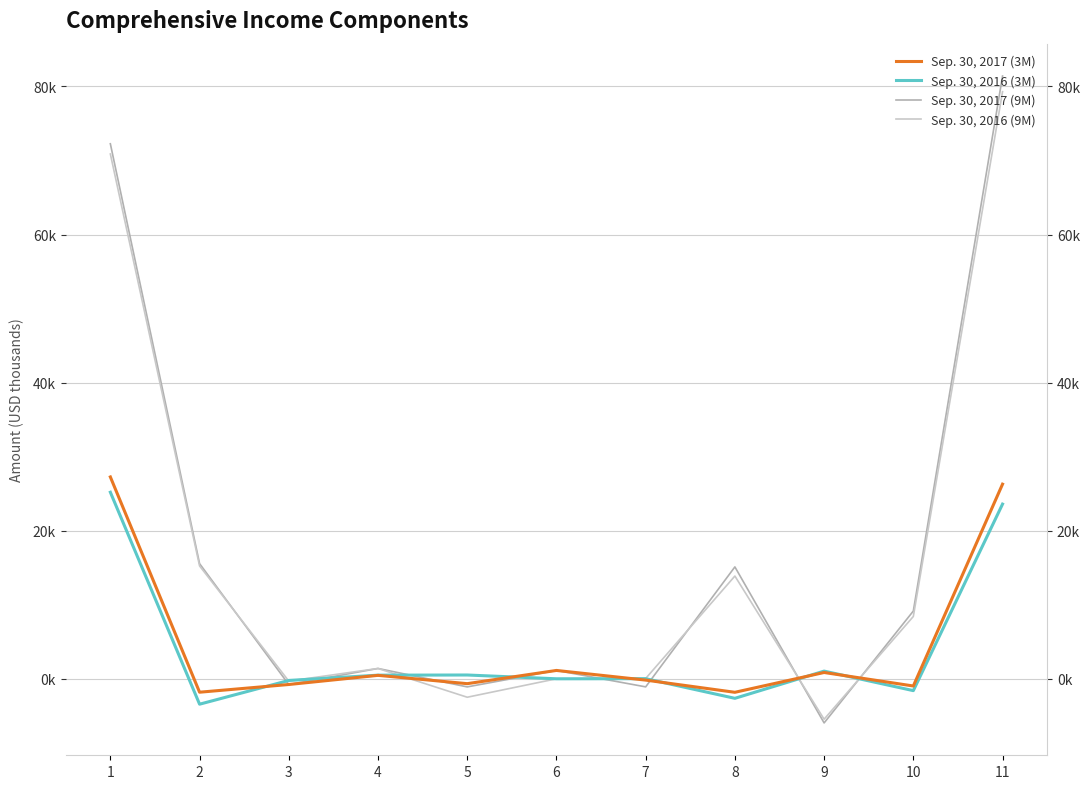

What is the minimum value for Sep. 30, 2017 (3M)?

-1824